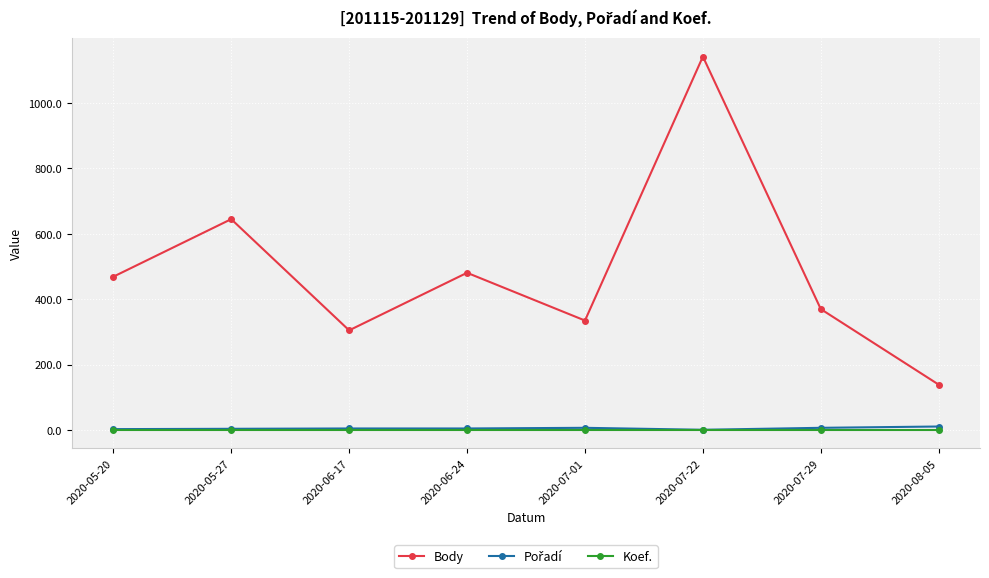

Between 2020-06-17 and 2020-07-01, which series saw the biggest shift?

Body